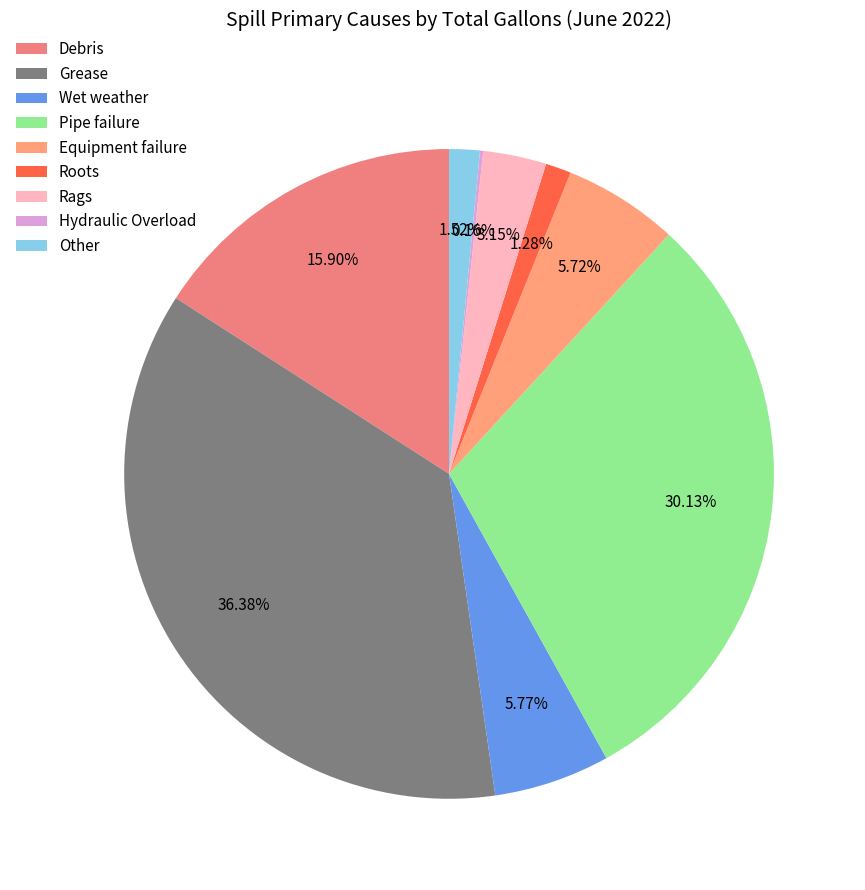

To the nearest percent, what is the difference between the largest and smallest slice percentages?

36%